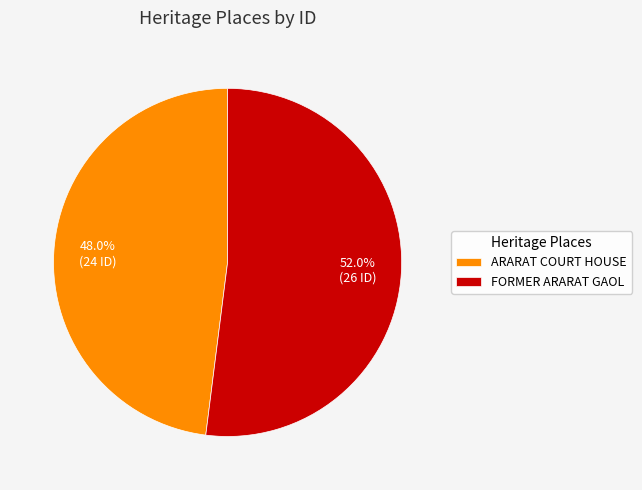

Which category has the smallest portion of the pie?

ARARAT COURT HOUSE